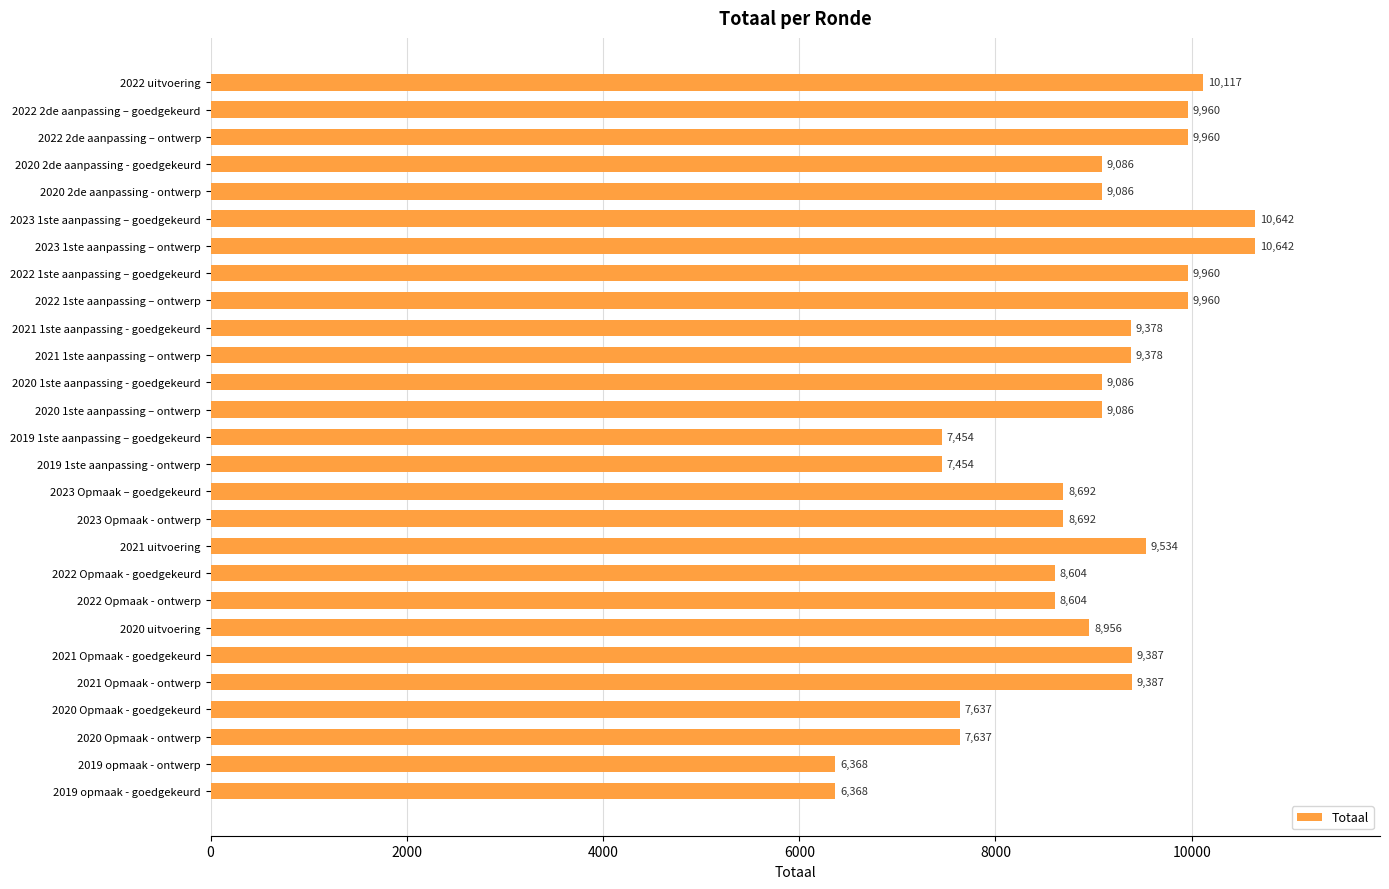

How many distinct data groups are displayed?

1